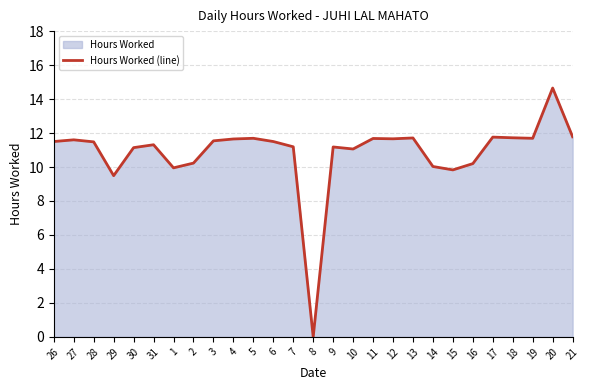

What is the change in value from 16 to 20?

+4.5